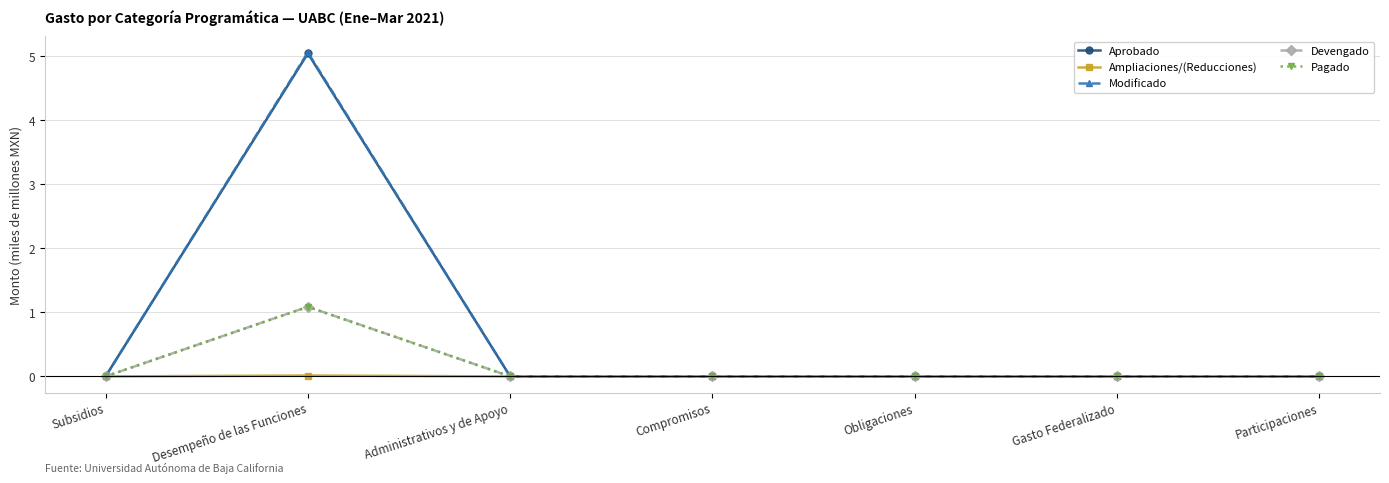

Which series has the widest spread of values?

Modificado